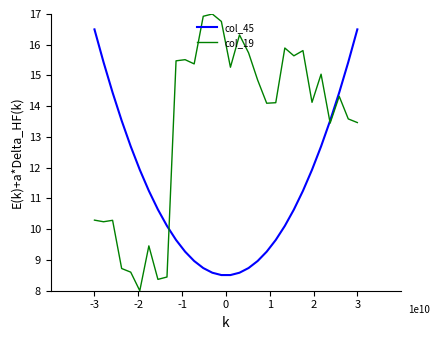

Which series has the largest total across all categories?

col_19